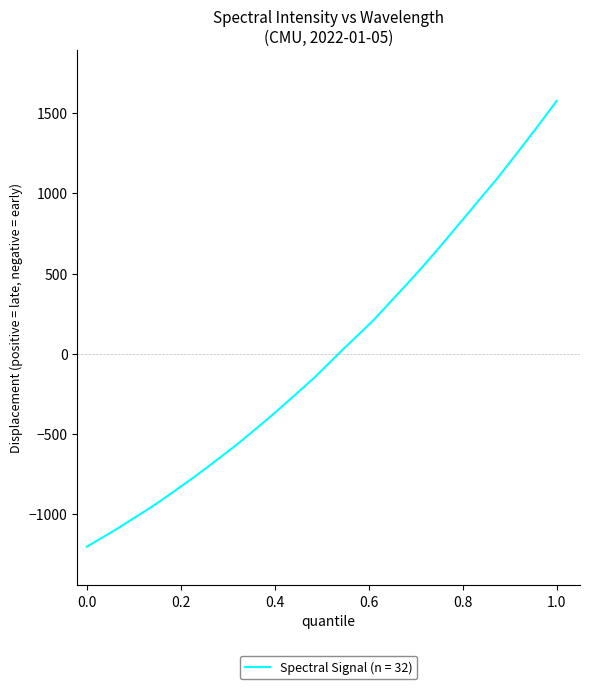

What is the difference between the maximum and minimum values?

2779.8